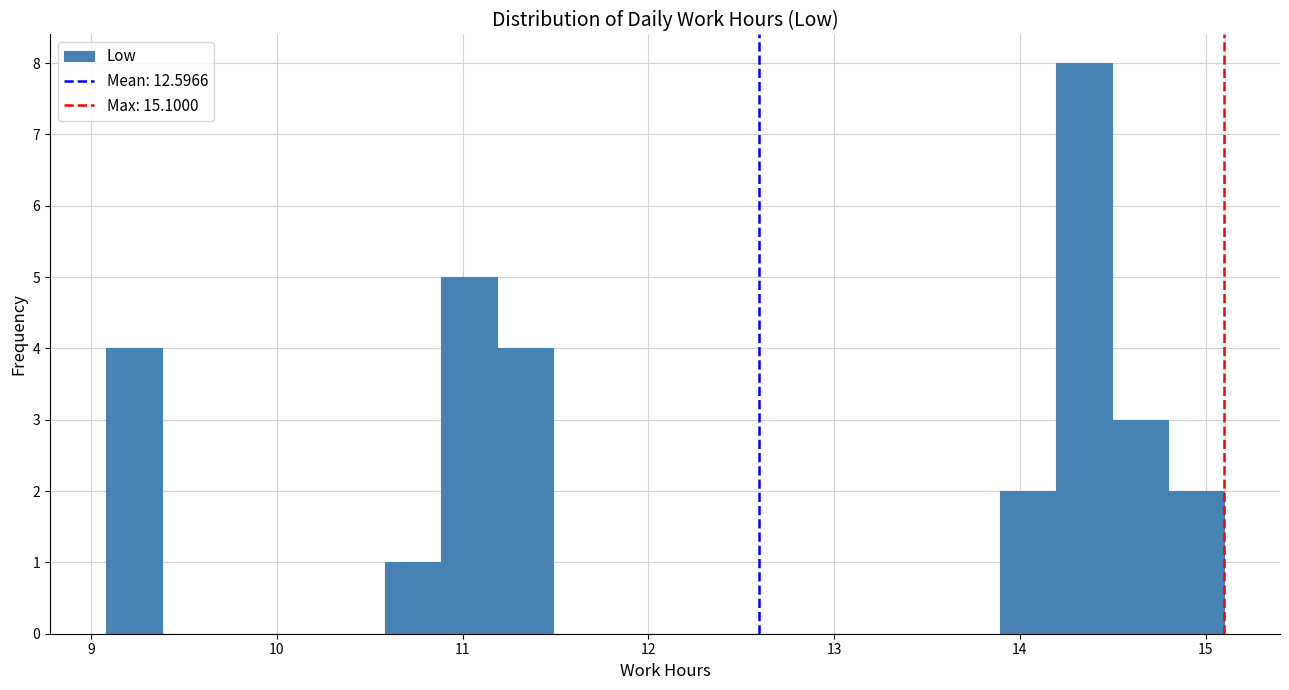

Around what value on the x-axis is the tallest bar? Give the approximate position of its centre, as read against the axis.

14.3